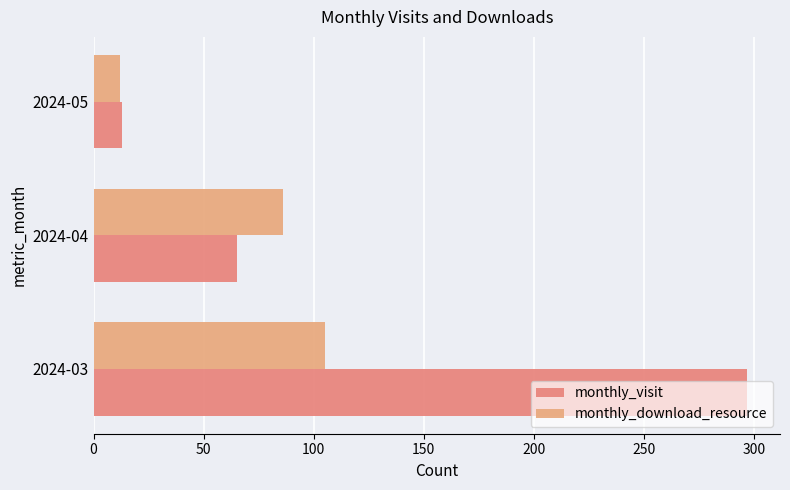

What is the difference between the second highest and minimum values in the monthly_download_resource series?

74